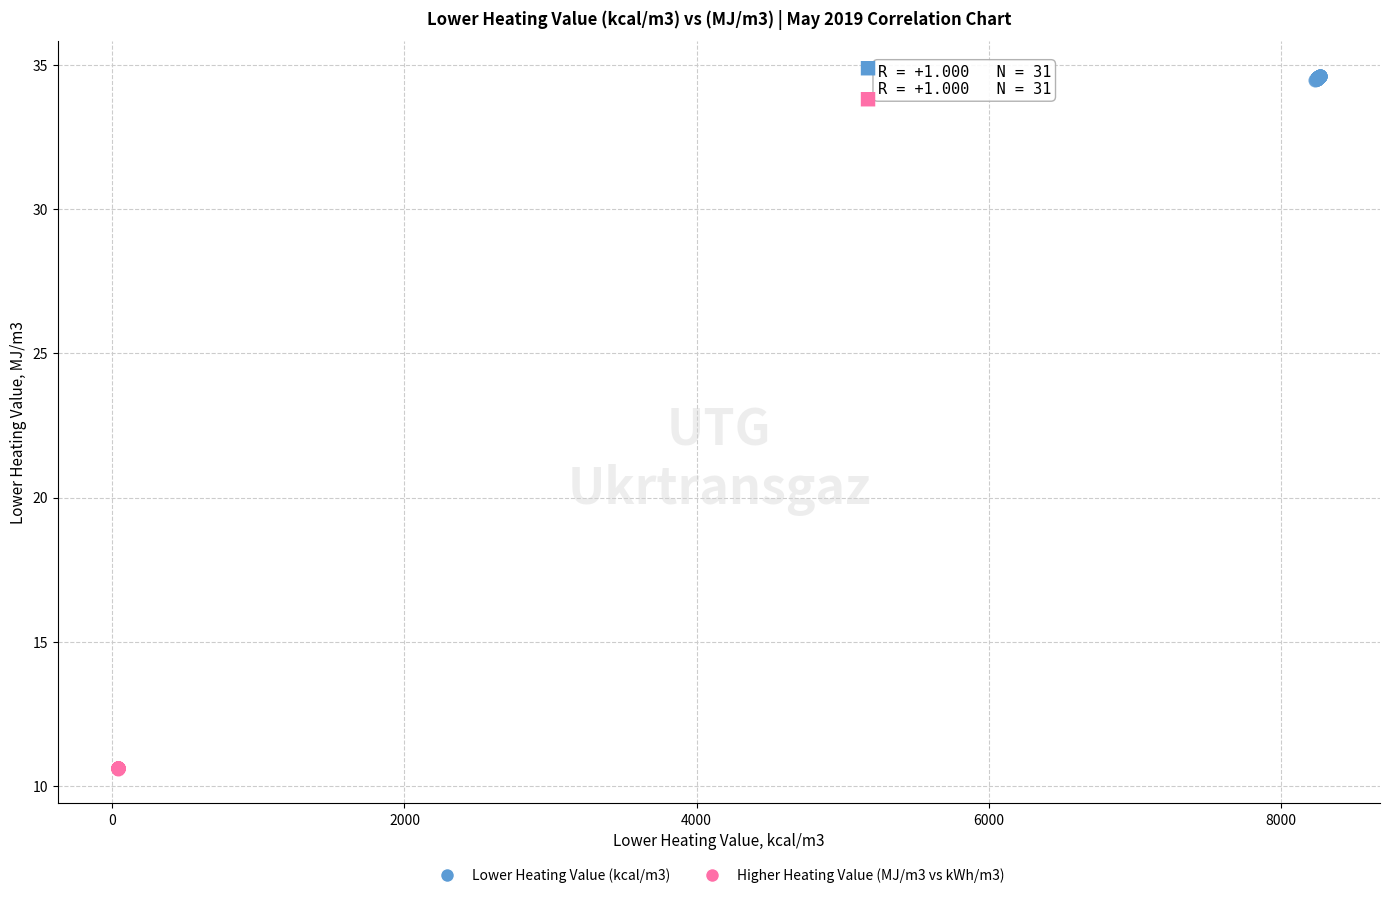

Which series contains the highest Y value?

Lower Heating Value (kcal/m3)